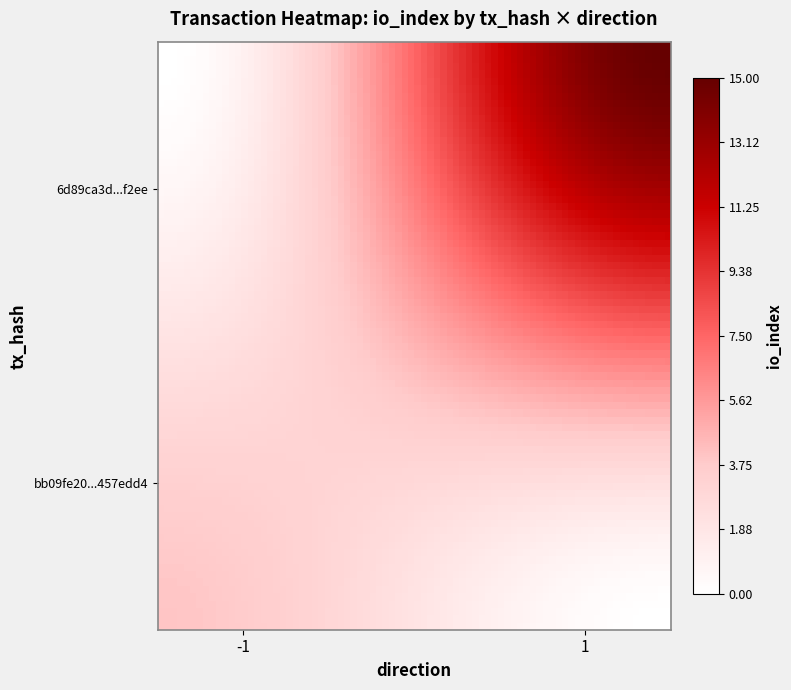

Rank the series by their maximum value, from lowest to highest.

bb09fe20f3b2c959967b884f2d1f4925457edd4, 6d89ca3d472be96c68ed9d2e851a282ce90f2ee